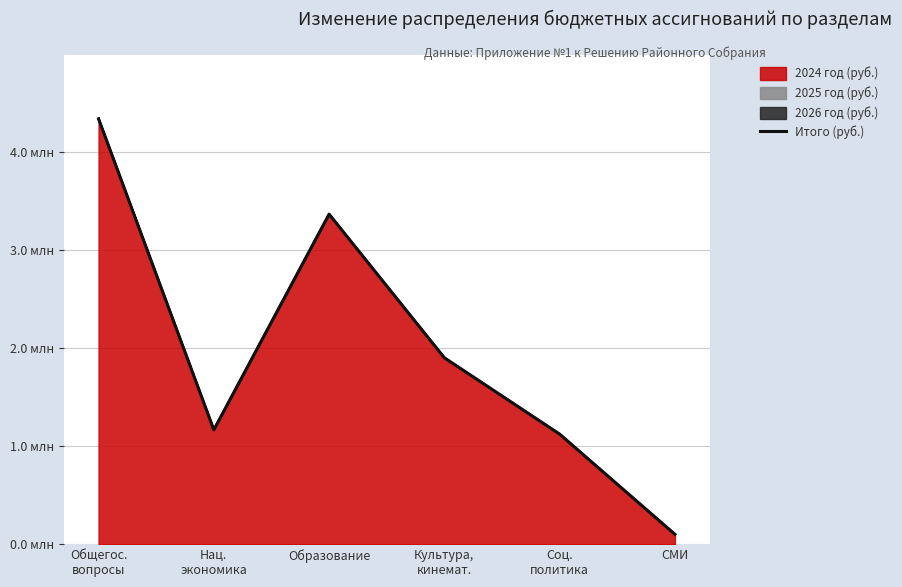

List the labels in order of value, smallest first.

СМИ, Соц.
политика, Нац.
экономика, Культура,
кинемат., Образование, Общегос.
вопросы